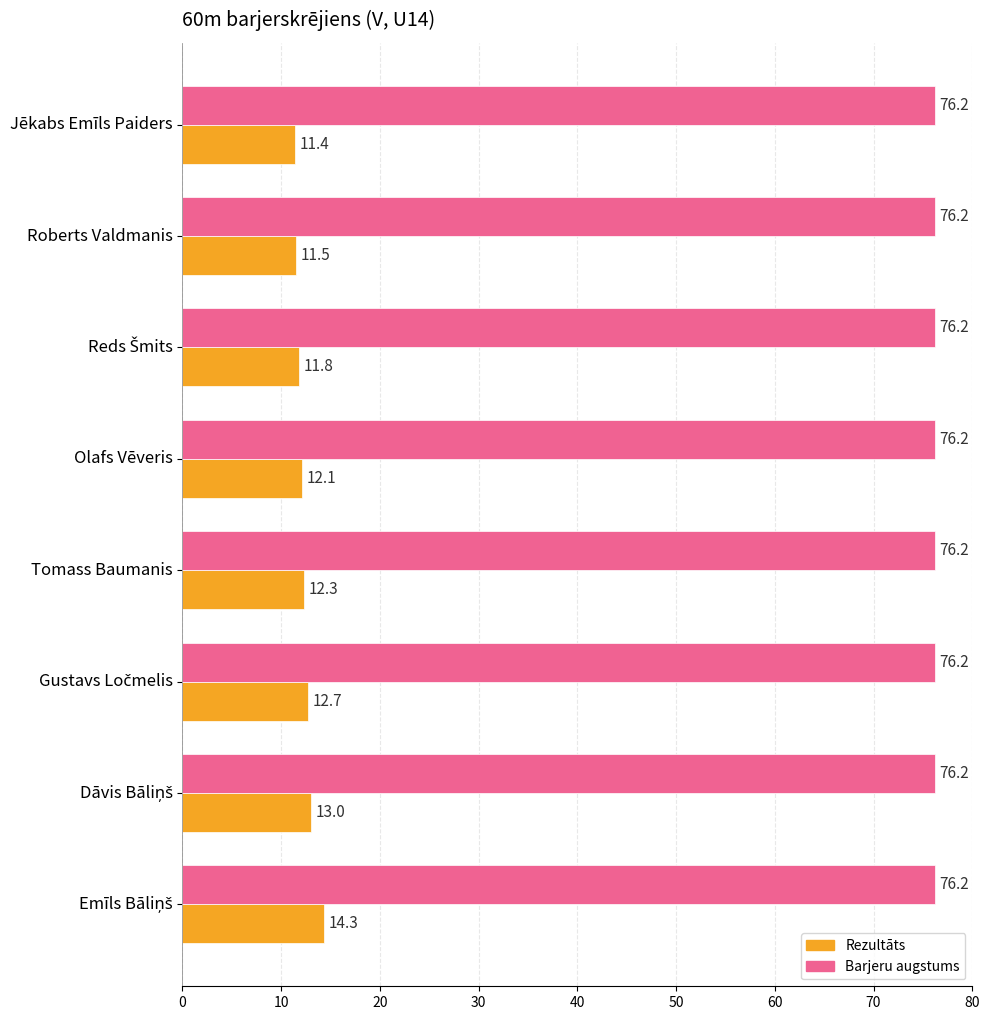

Count the Rezultāts values in the range 11 to 13.

7